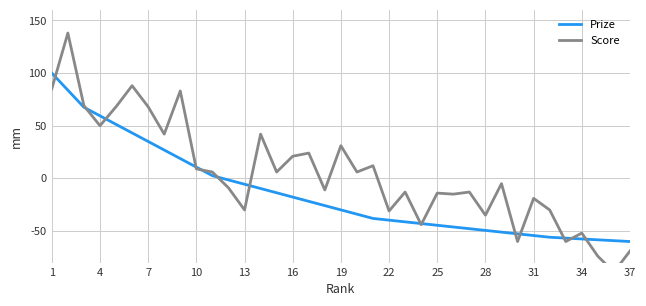

The Prize series shows -17.8 at 16. True or false?

True